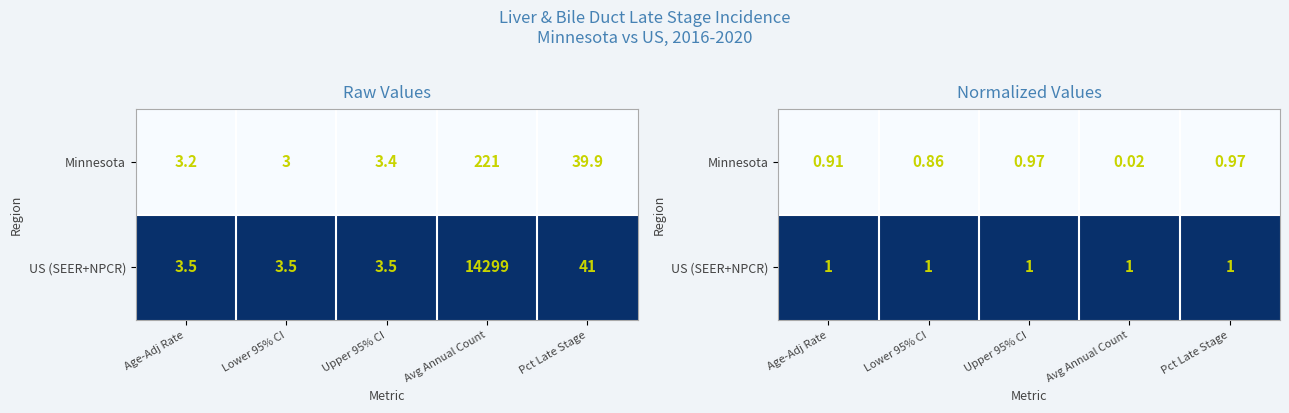

List the labels in order of US (SEER+NPCR) value, largest first.

Age-Adj Rate, Lower 95% CI, Upper 95% CI, Avg Annual Count, Pct Late Stage